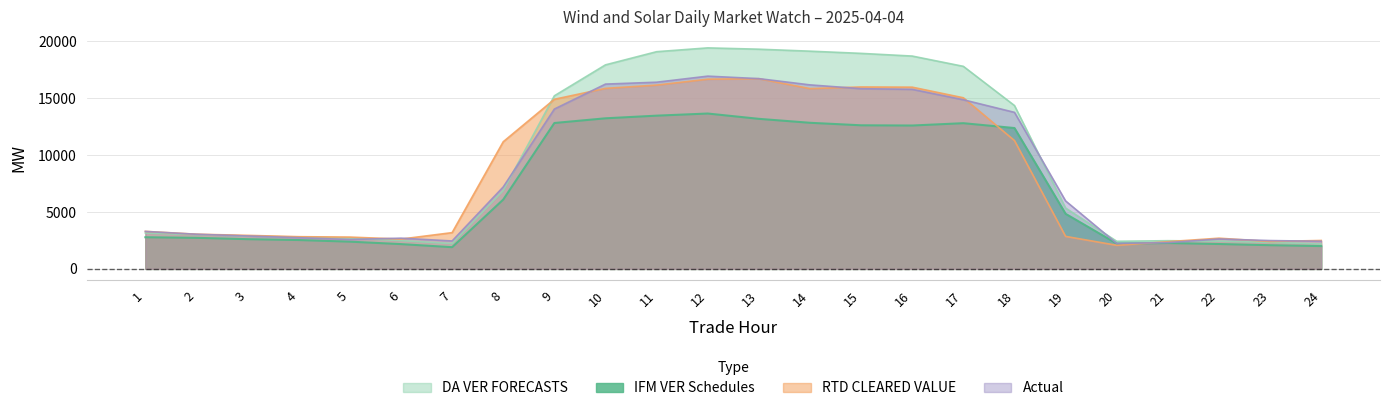

What is the difference between the maximum and minimum values in the RTD CLEARED VALUE series?

14644.7